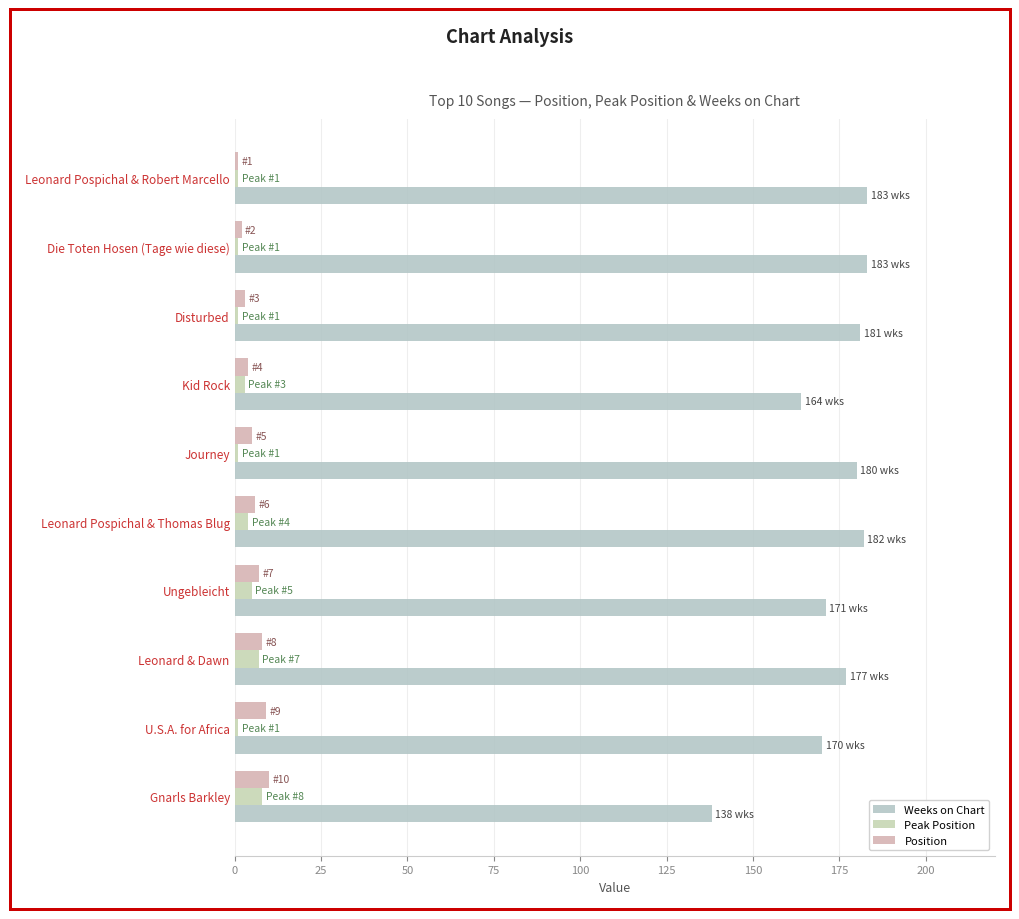

Count the number of data series in this chart.

3